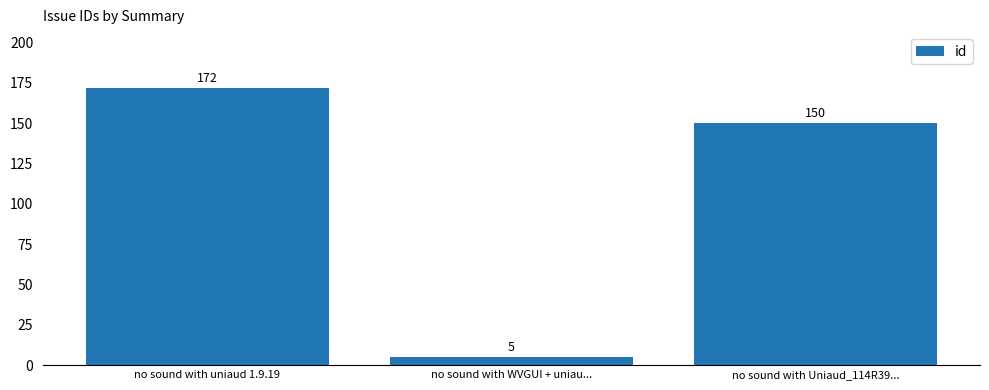

Approximately how many times larger is the value at no sound with uniaud 1.9.19 compared to no sound with WVGUI + uniau...?

34.4